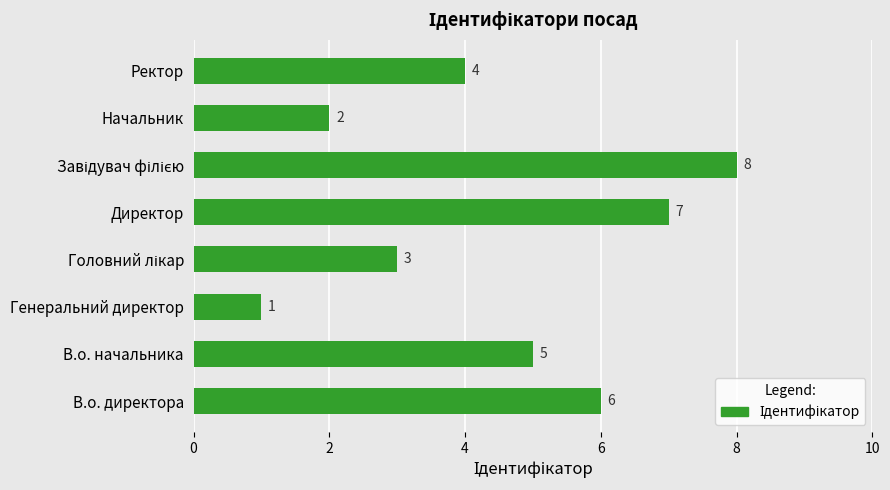

Is it true that the value at Директор is 7?

True